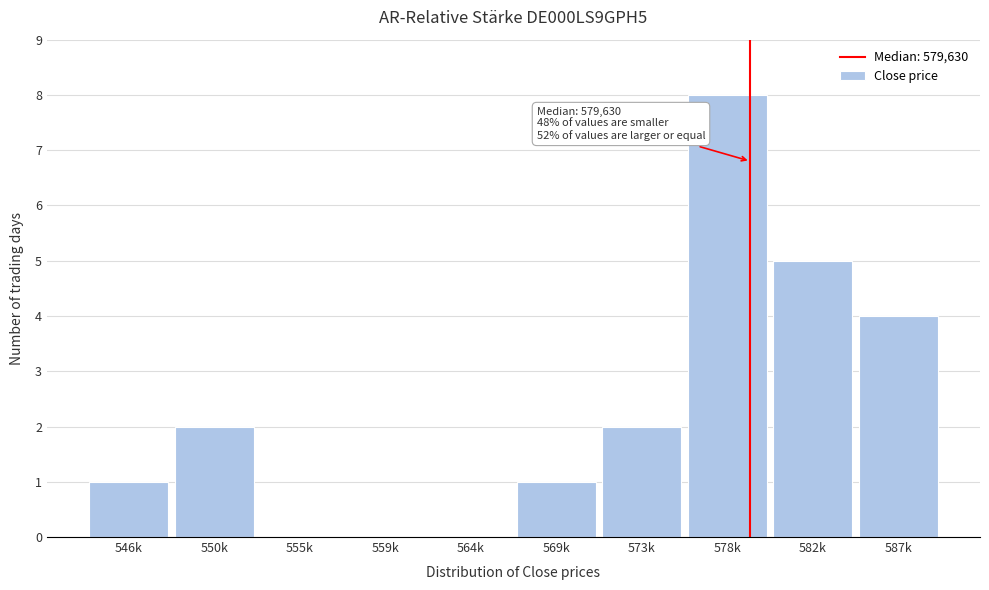

Reading left to right, extract all data points from this chart.

546k=1	550k=2	555k=0	559k=0	564k=0	569k=1	573k=2	578k=8	582k=5	587k=4